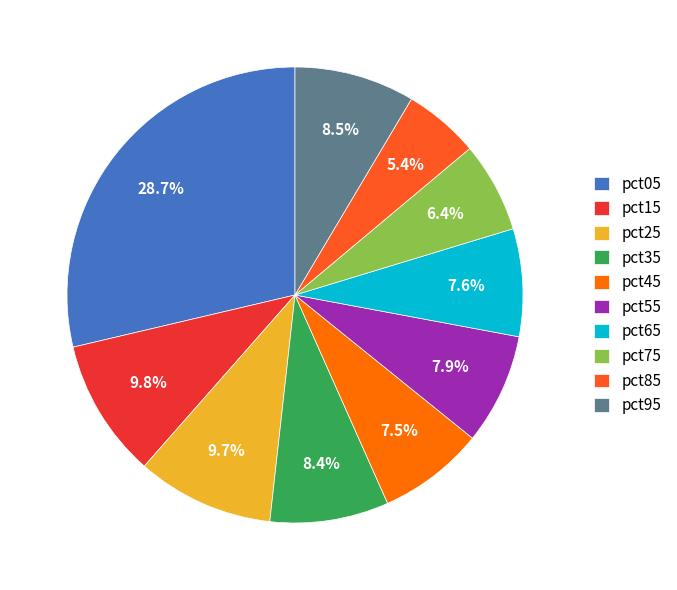

Count the number of slices in the pie.

10